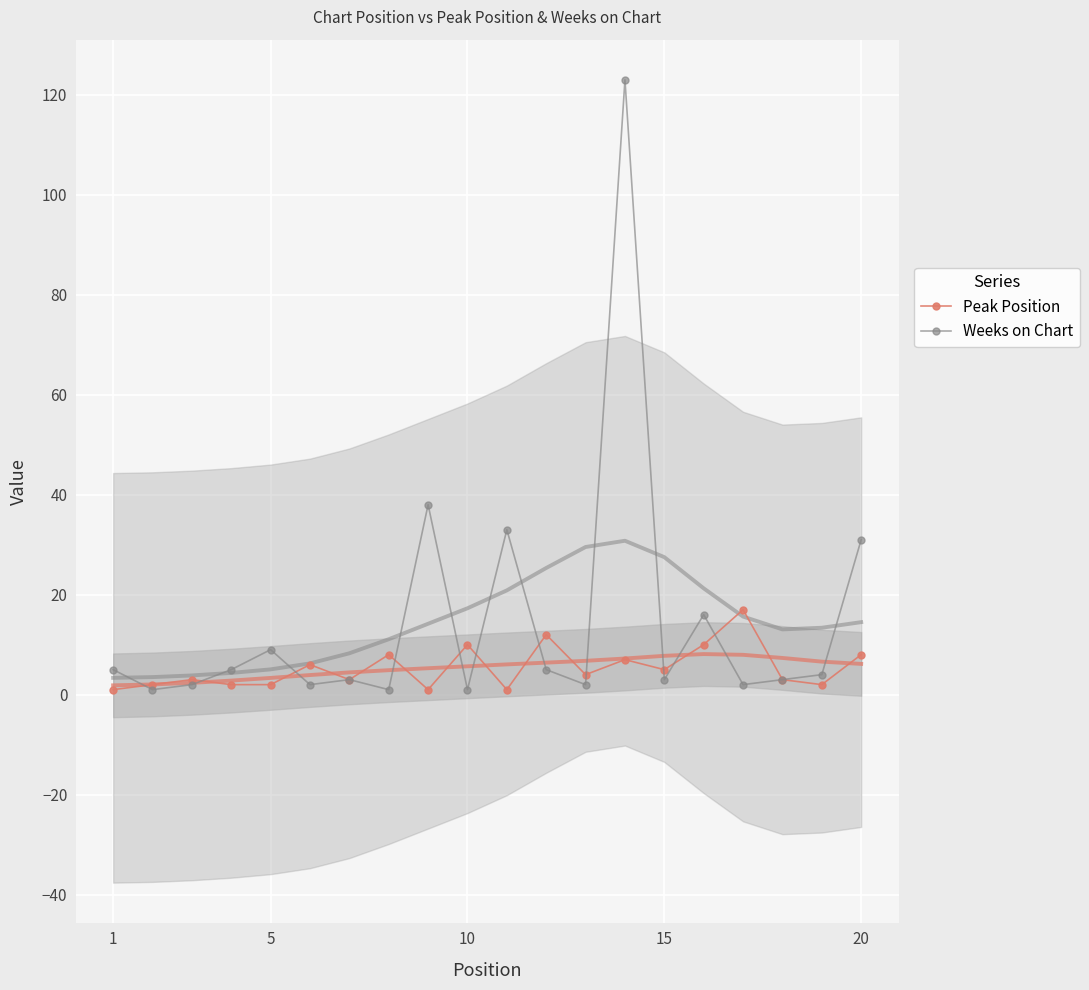

How many lines are shown in the chart?

2